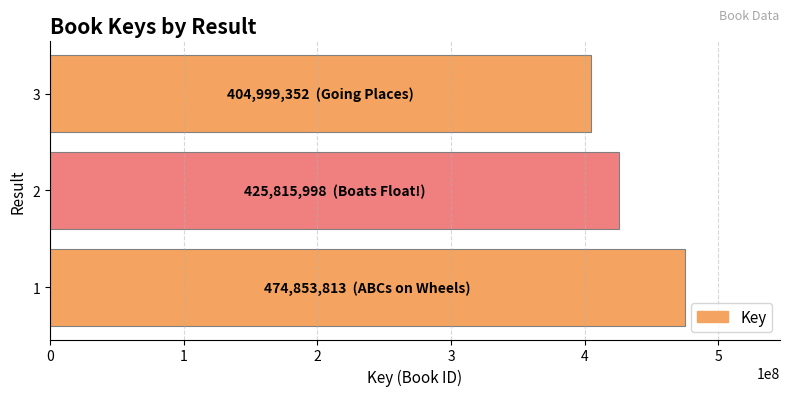

How many values are below 425815998?

1